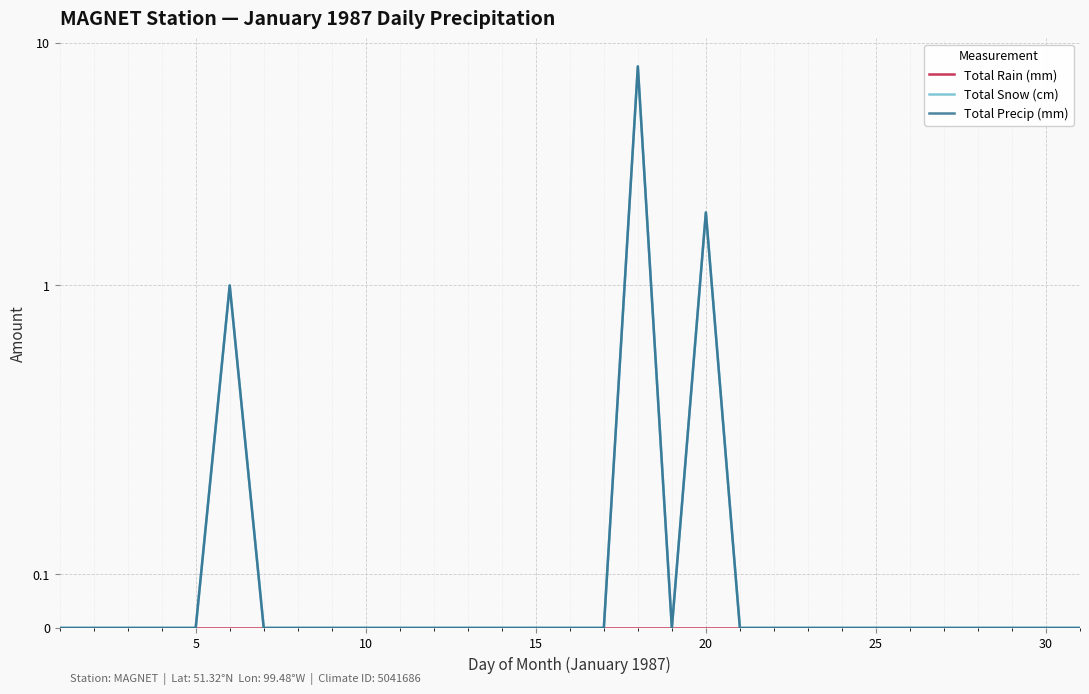

Where is Total Snow (cm) nearest to the value 4?

20